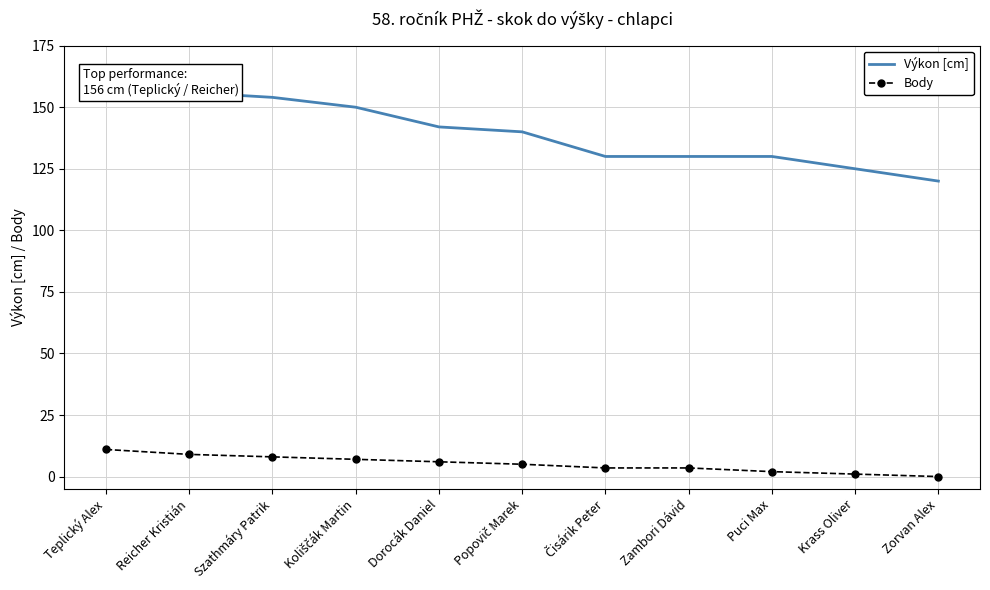

What is the difference between the maximum and minimum values in the Výkon [cm] series?

36.0